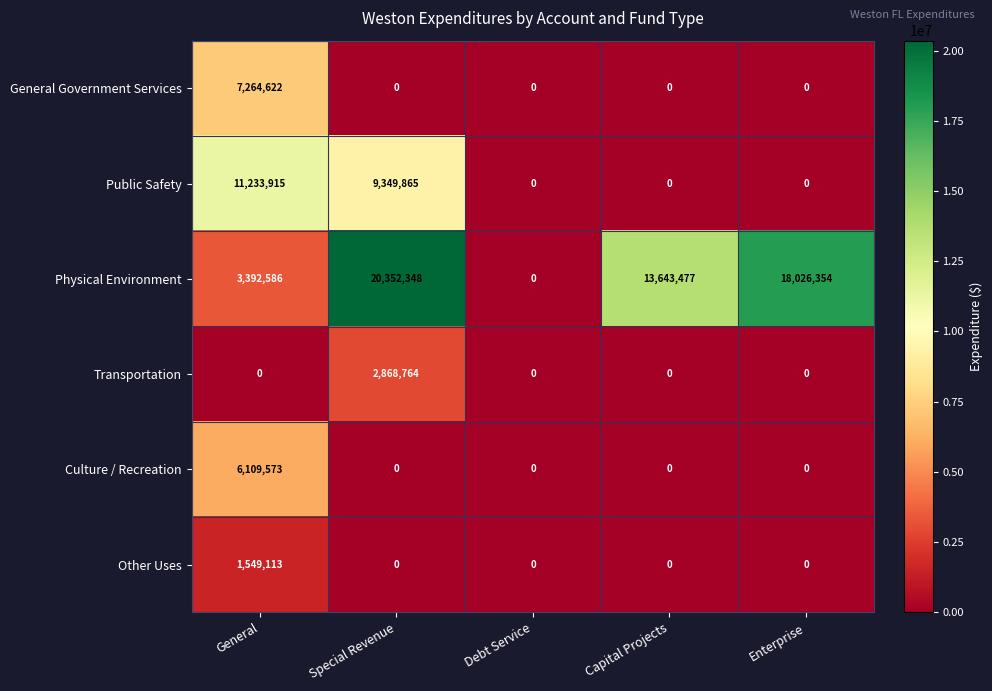

At which category is the sum across all series the highest?

Special Revenue